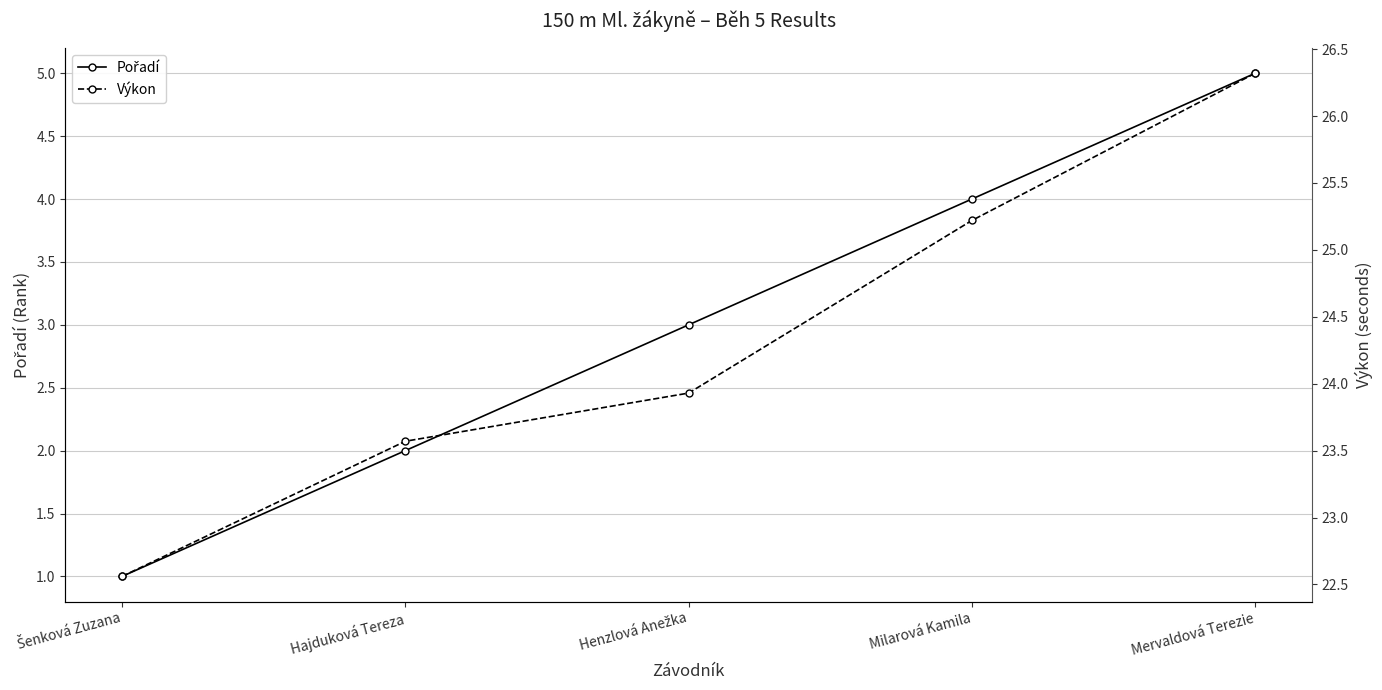

Which series has the largest total across all categories?

Výkon